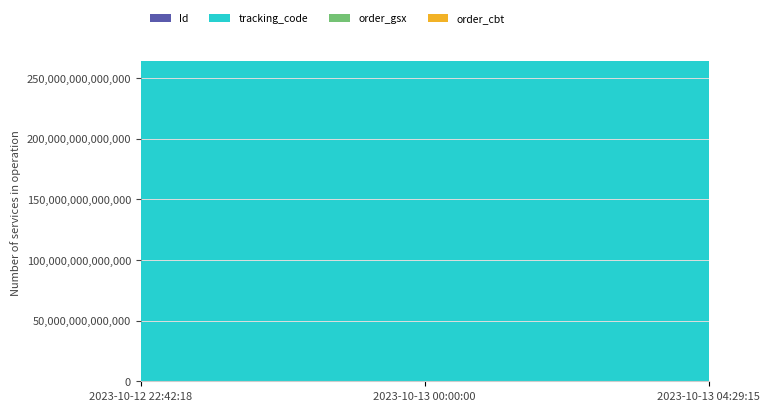

Reading left to right, extract all data points from this chart.

Id: 2023-10-12 22:42:18=69886928	2023-10-13 00:00:00=69886926	2023-10-13 04:29:15=69886927
tracking_code: 2023-10-12 22:42:18=264334312560830	2023-10-13 00:00:00=264334312560830	2023-10-13 04:29:15=264334312560830
order_gsx: 2023-10-12 22:42:18=560829	2023-10-13 00:00:00=560829	2023-10-13 04:29:15=560829
order_cbt: 2023-10-12 22:42:18=264334312	2023-10-13 00:00:00=264334312	2023-10-13 04:29:15=264334312